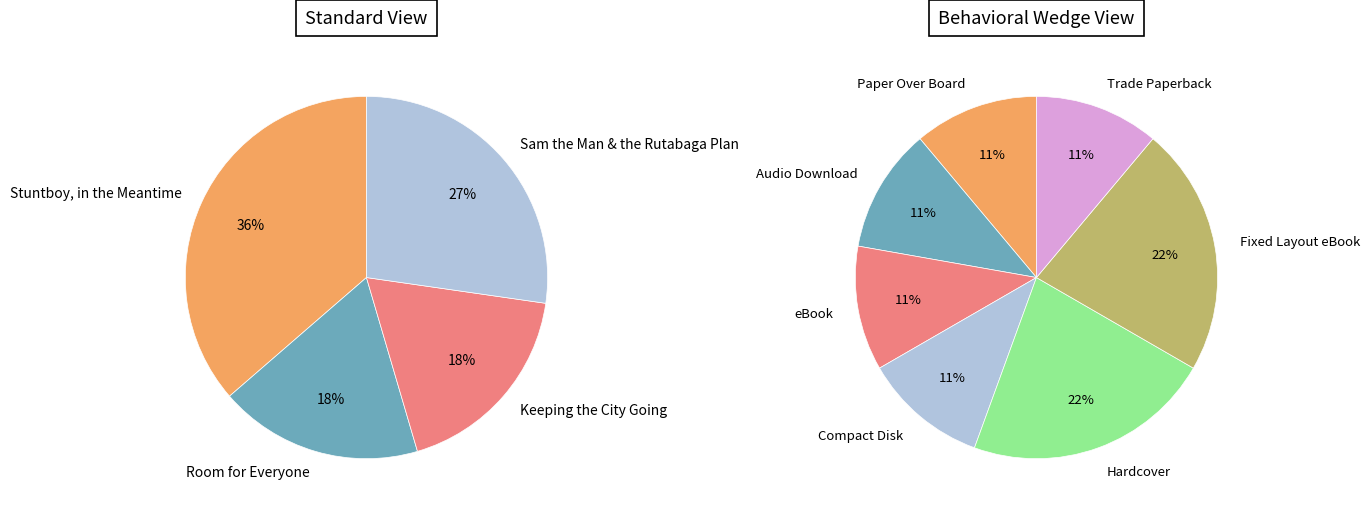

What percentage is the Stuntboy, in the Meantime slice, to the nearest percent?

36%